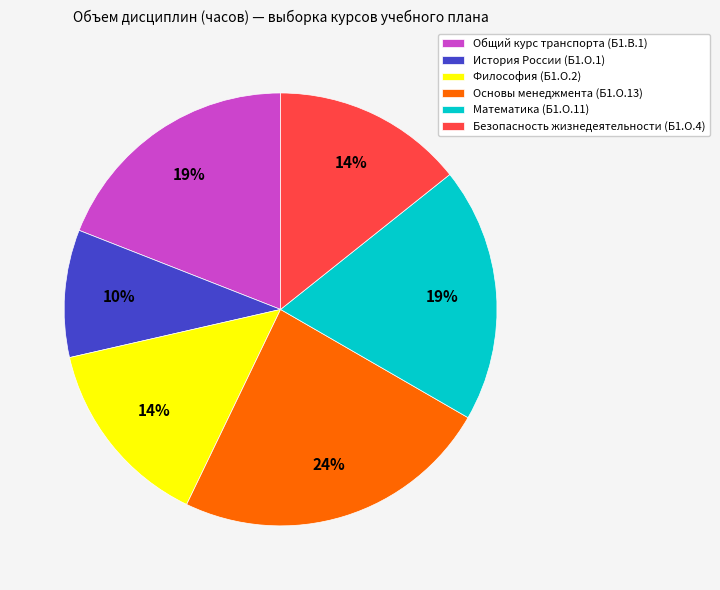

Approximately how many times larger is the value at История России (Б1.О.1) compared to Математика (Б1.О.11)?

0.5